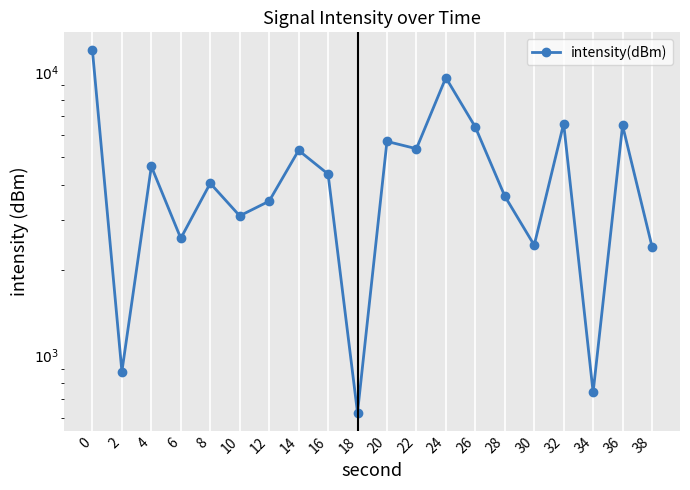

Reading left to right, what are all the values shown in this chart?

0=11922.4	2=877.6	4=4648.1	6=2591.3	8=4052.7	10=3110.1	12=3504.6	14=5294.1	16=4368.3	18=629.0	20=5693.8	22=5366.2	24=9556.0	26=6399.2	28=3652.6	30=2450.9	32=6579.4	34=741.5	36=6482.7	38=2422.1